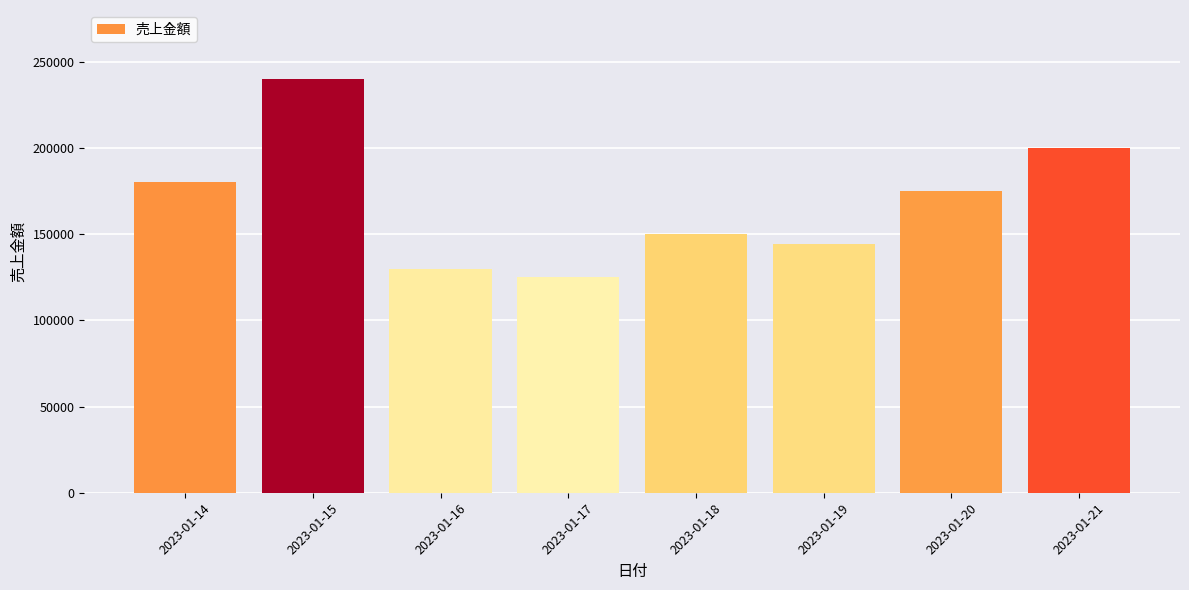

Reading left to right, what are all the values shown in this chart?

180000	240000	130000	125000	150000	144000	175000	200000